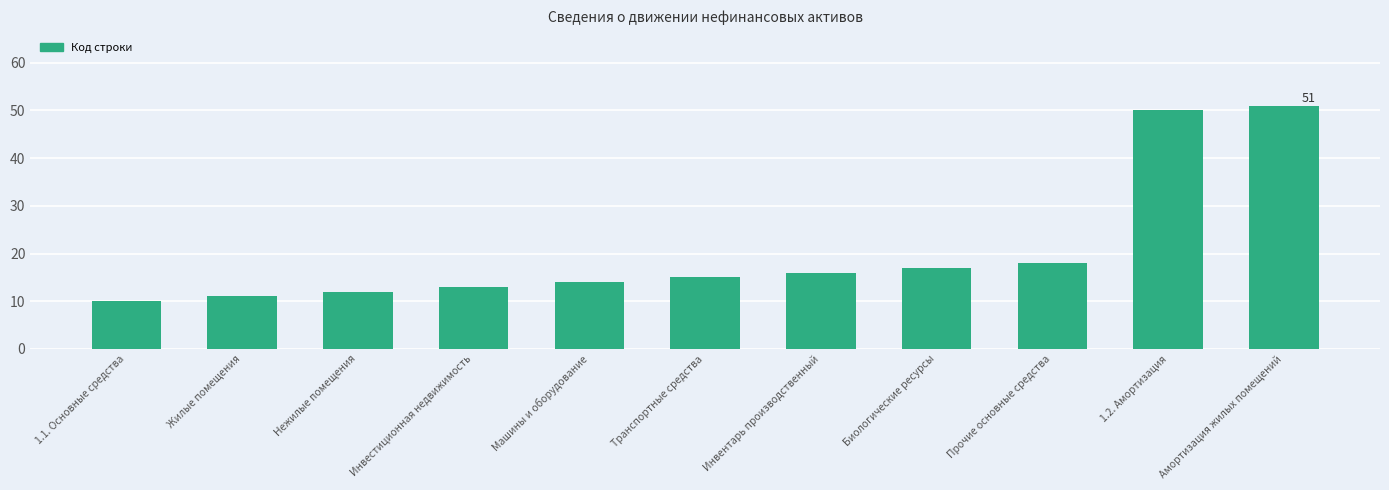

What is the label of the 11th bar from the left?

Амортизация жилых помещений